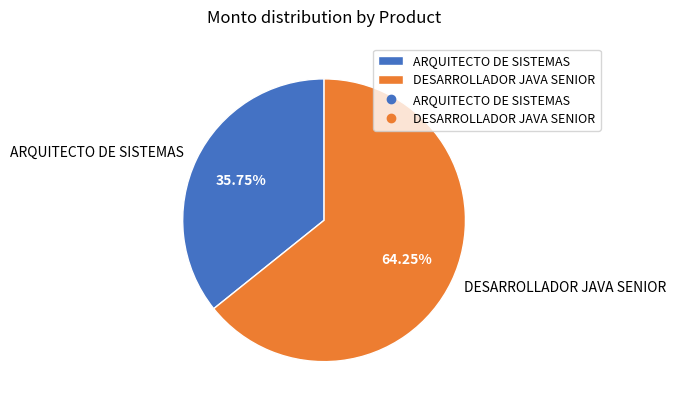

Approximately how many times larger is the value at ARQUITECTO DE SISTEMAS compared to DESARROLLADOR JAVA SENIOR?

0.6